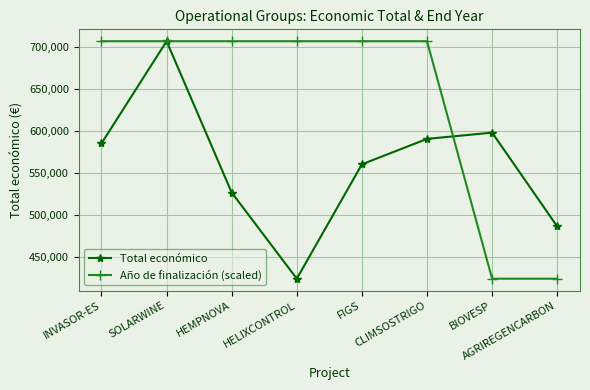

Which series ends up on top after the final intersection of Total económico and Año de finalización (scaled)?

Total económico